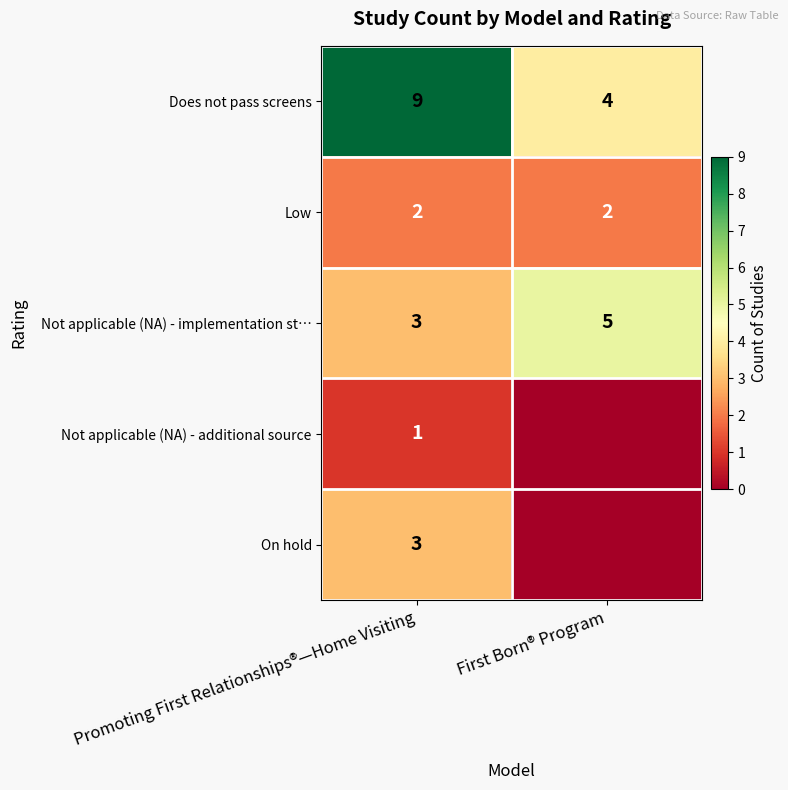

Which has a higher value, Promoting First Relationships®—Home Visiting or First Born® Program?

Promoting First Relationships®—Home Visiting